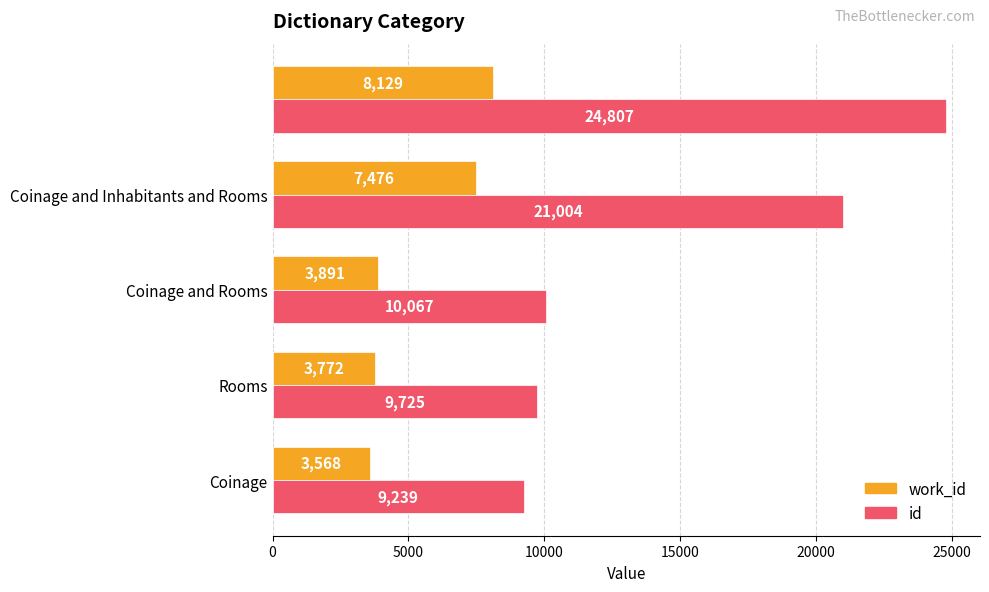

Which series has the widest spread of values?

id